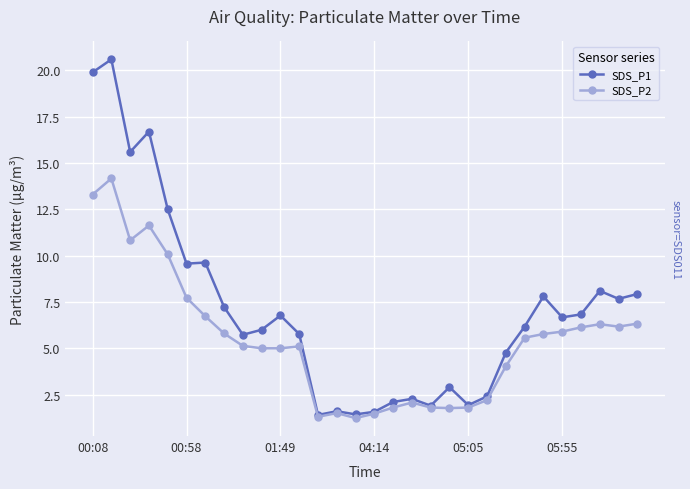

What is the highest value of the SDS_P1 series?

20.6